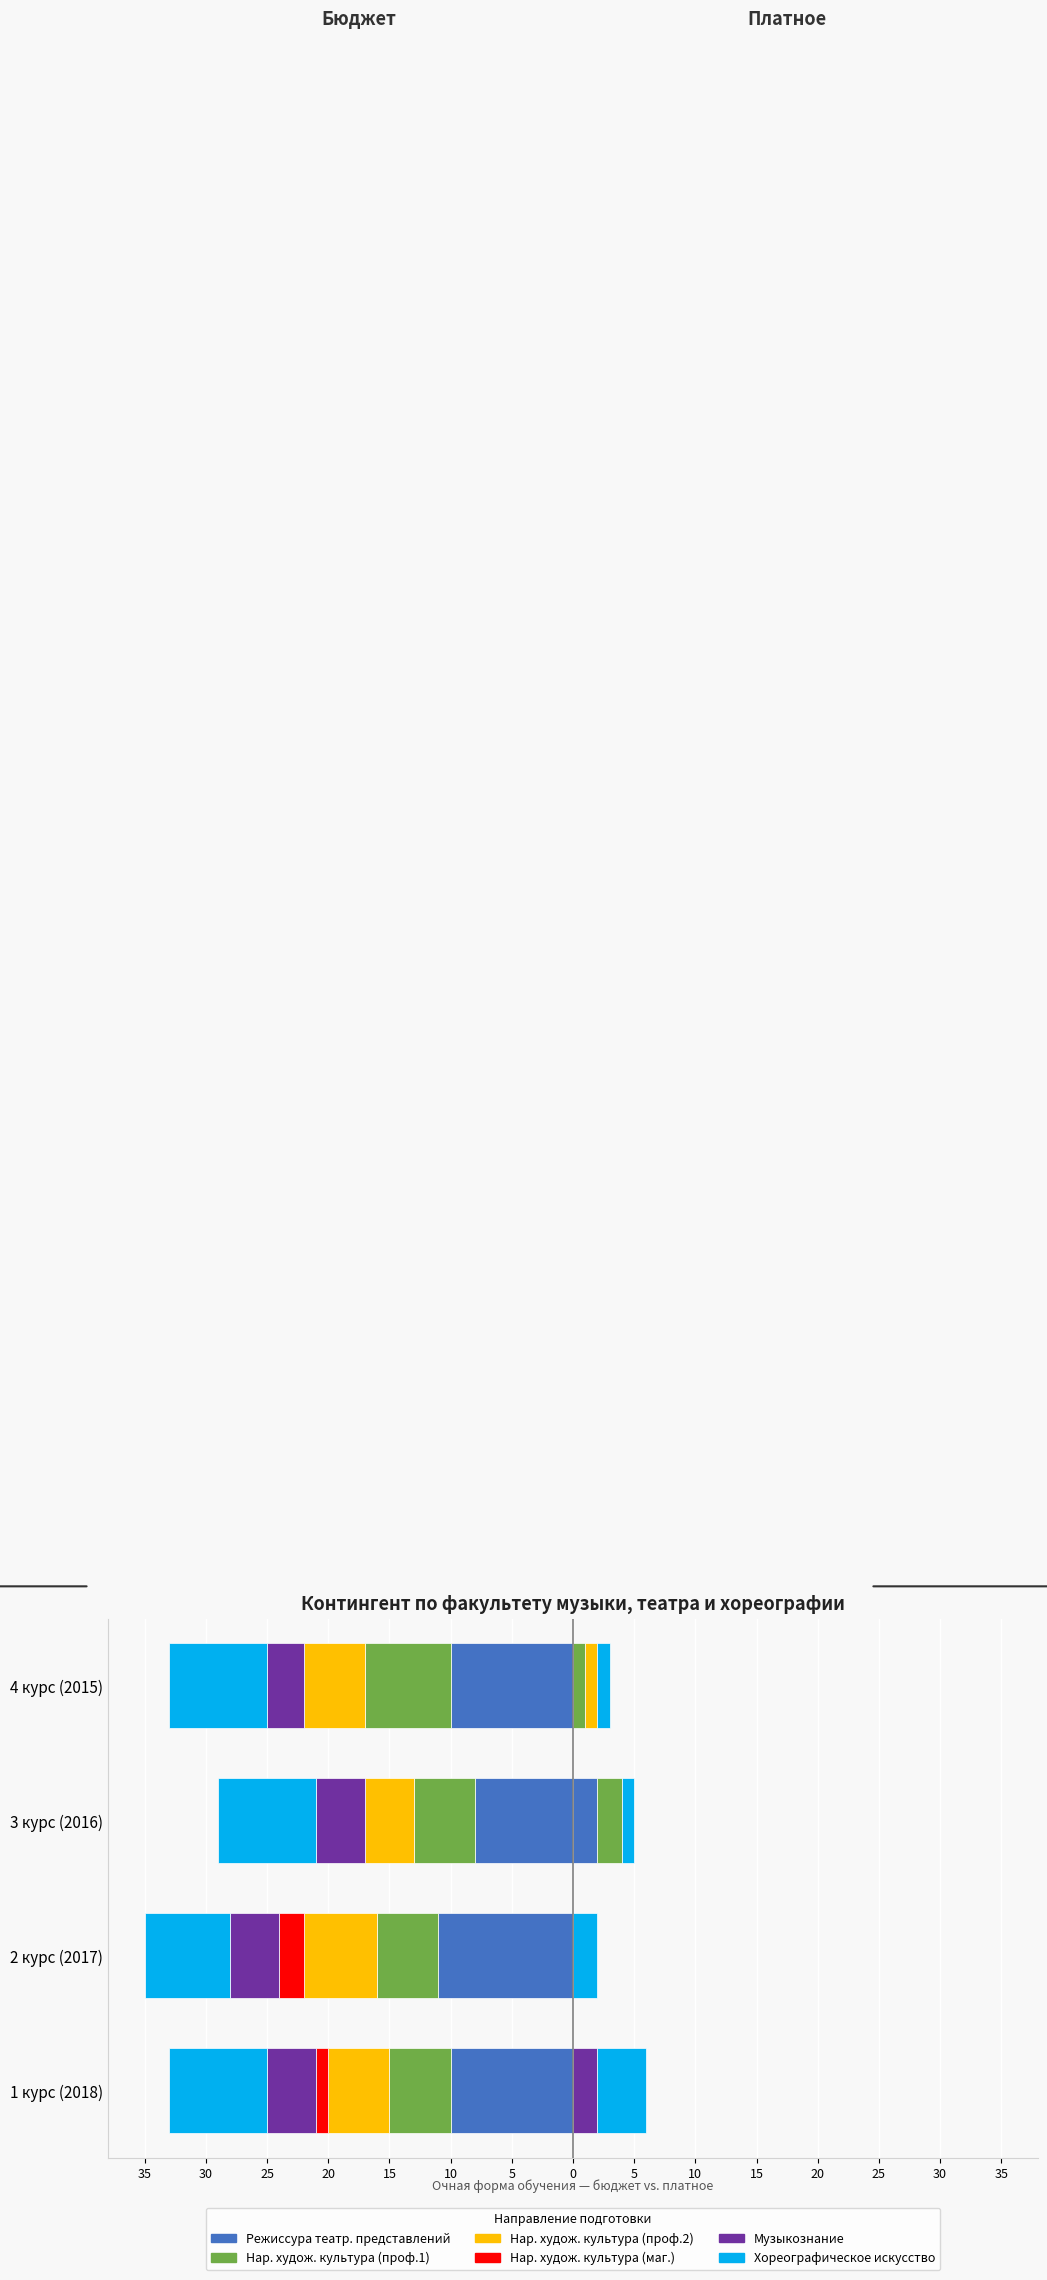

What is the value of the Режиссура театр. представлений bar at the 2nd from the left?

-11